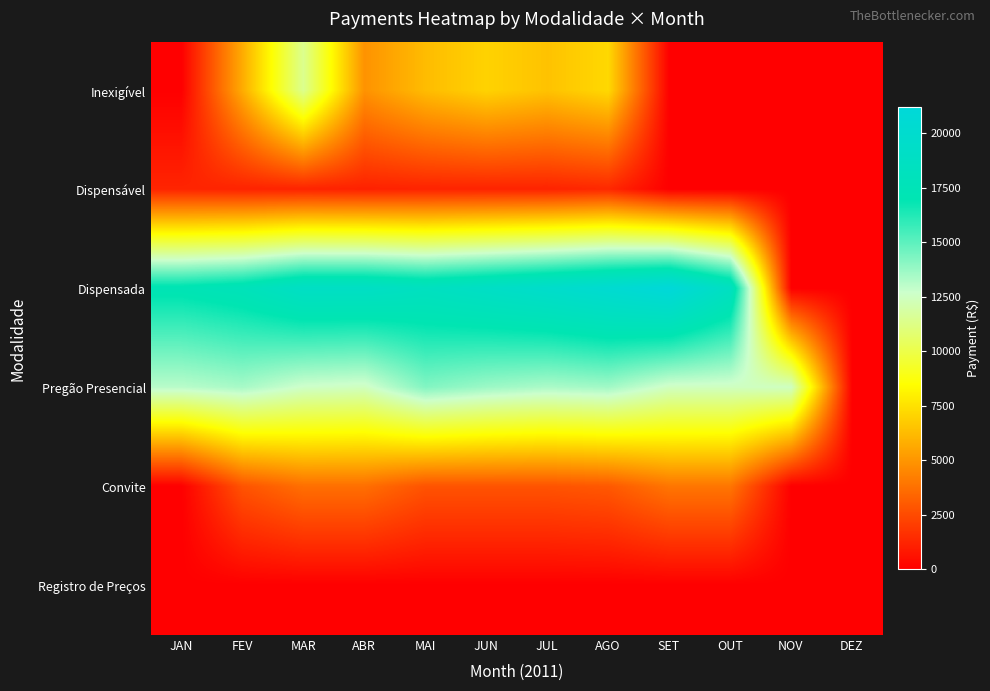

At which category is the sum across all series the highest?

MAR